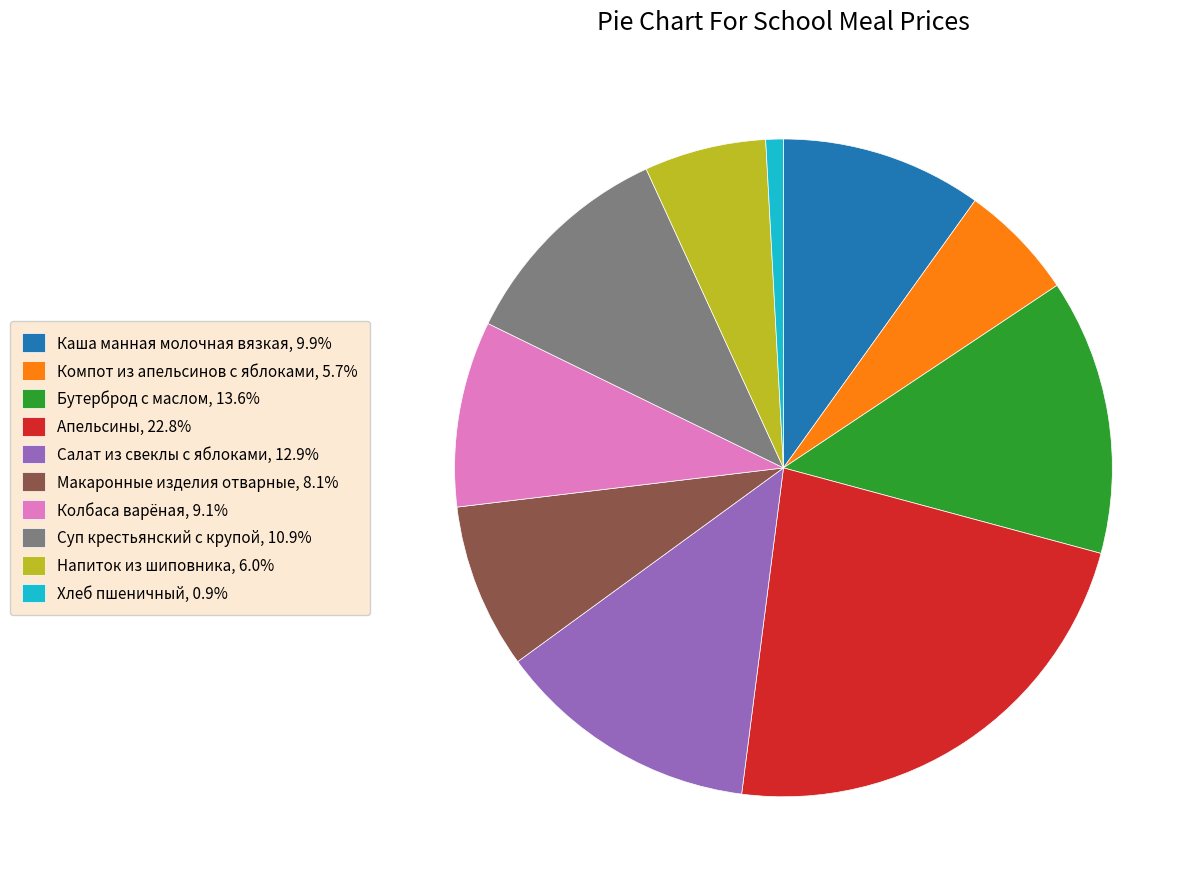

Does Апельсины represent more than half of the total?

No